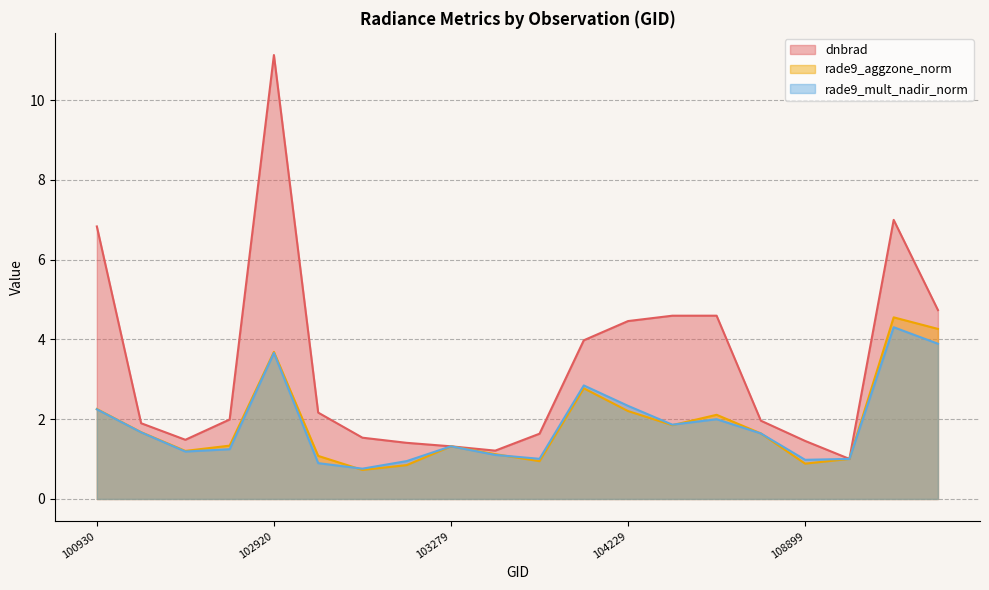

The value of rade9_mult_nadir_norm at 103397 is 1.1. True or false?

True